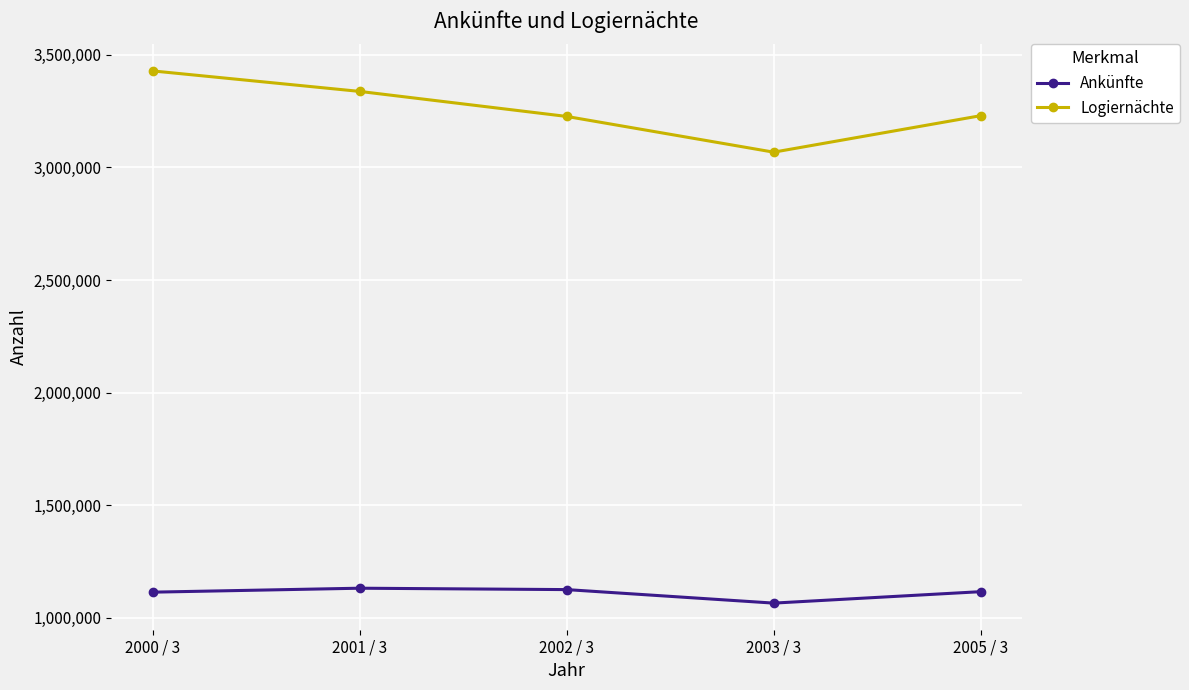

Which series has the widest spread of values?

Logiernächte